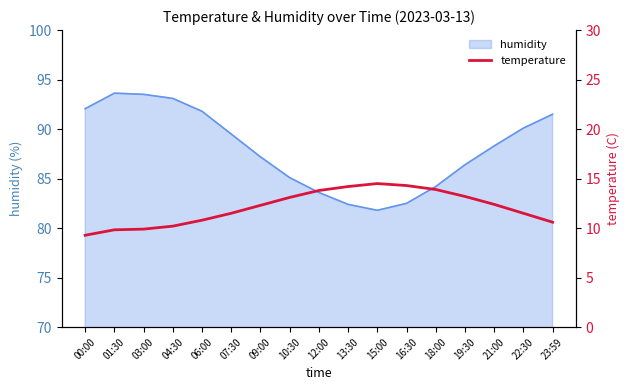

How many interior local peaks (higher than both neighbors) does the data have?

1